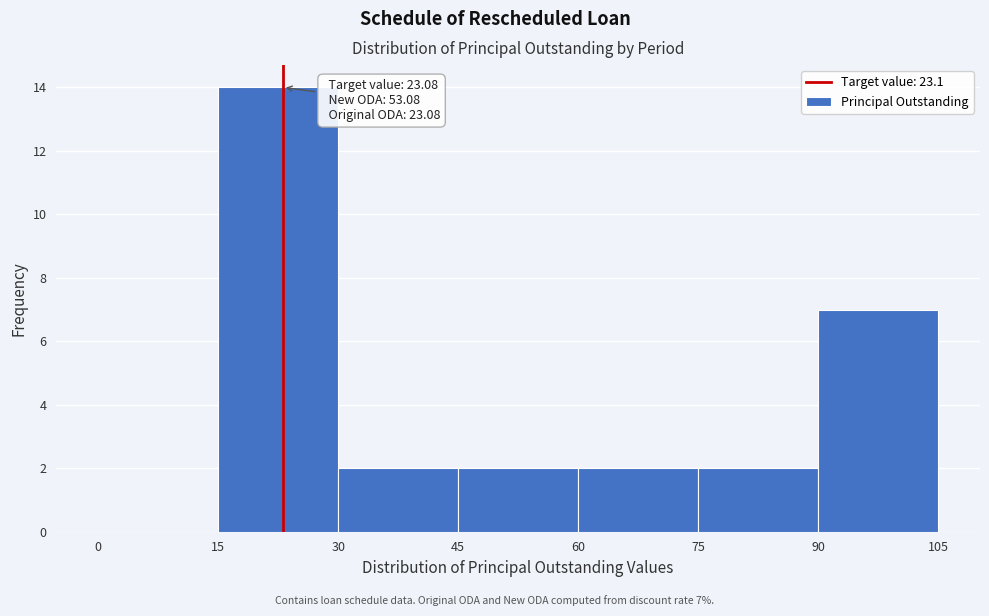

Which range on the x-axis has the tallest bar?

15 to 30